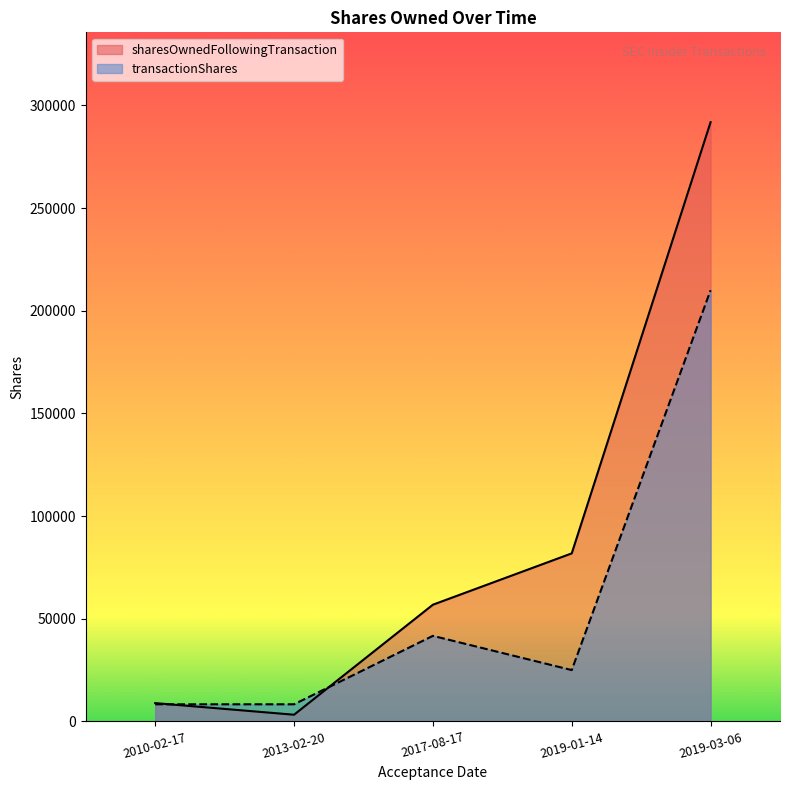

List the labels in order of sharesOwnedFollowingTransaction value, smallest first.

2013-02-20, 2010-02-17, 2017-08-17, 2019-01-14, 2019-03-06